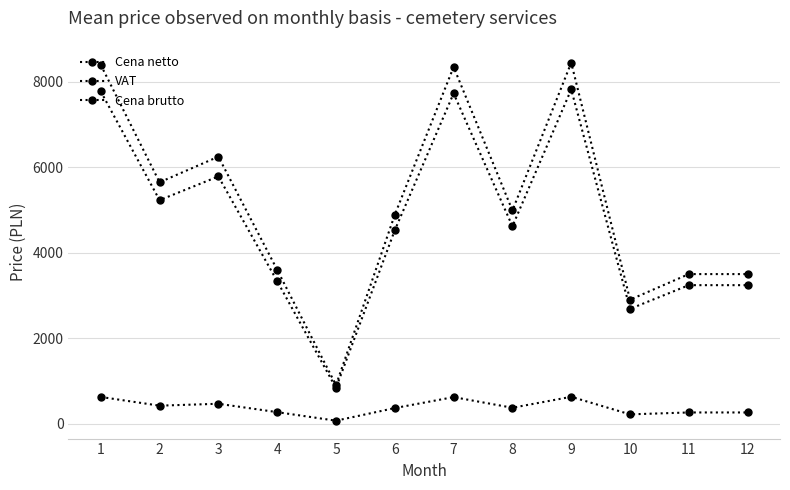

List the series in order of their peak value, lowest first.

VAT, Cena netto, Cena brutto